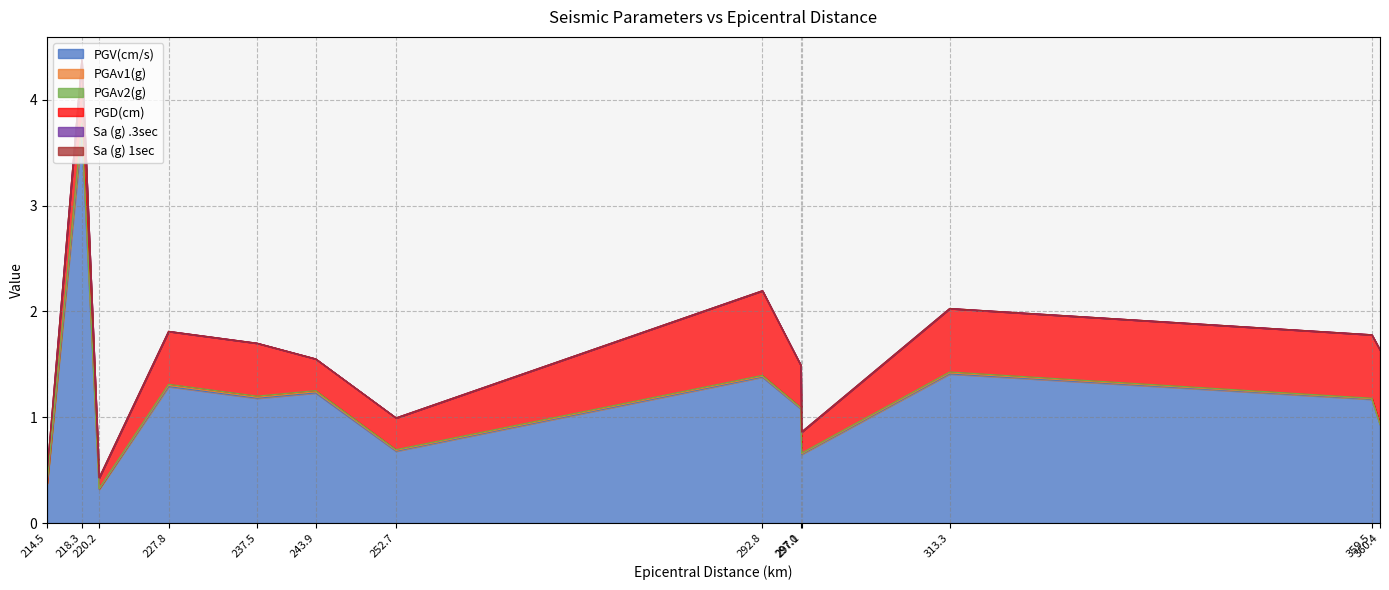

How many lines are shown in the chart?

6